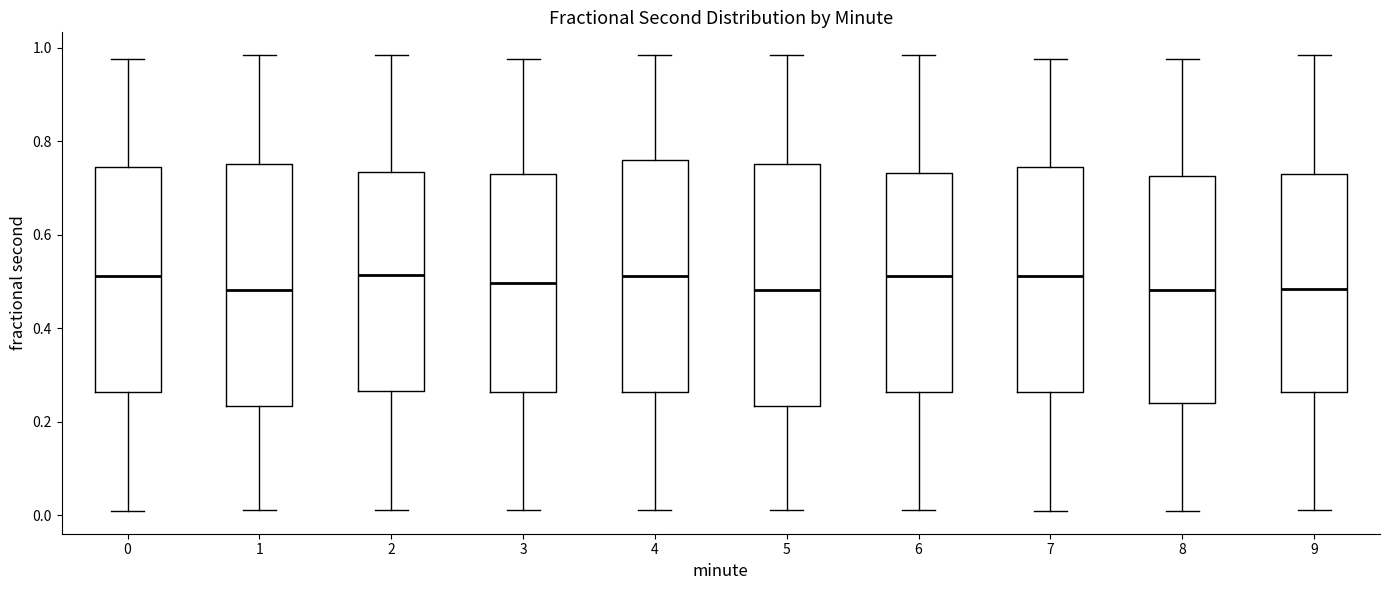

Where is the lower edge of the box at x = 0 on the y-axis? The values are not printed on the chart, so give them approximately, as read against the axis.

0.26